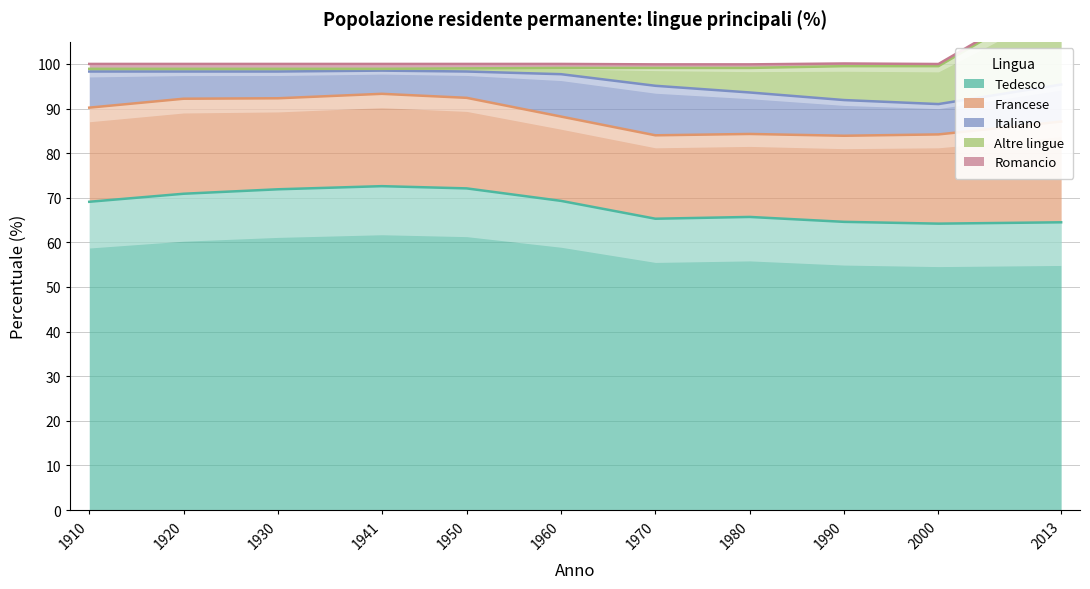

At which category does the chart reach its peak across all series?

1941